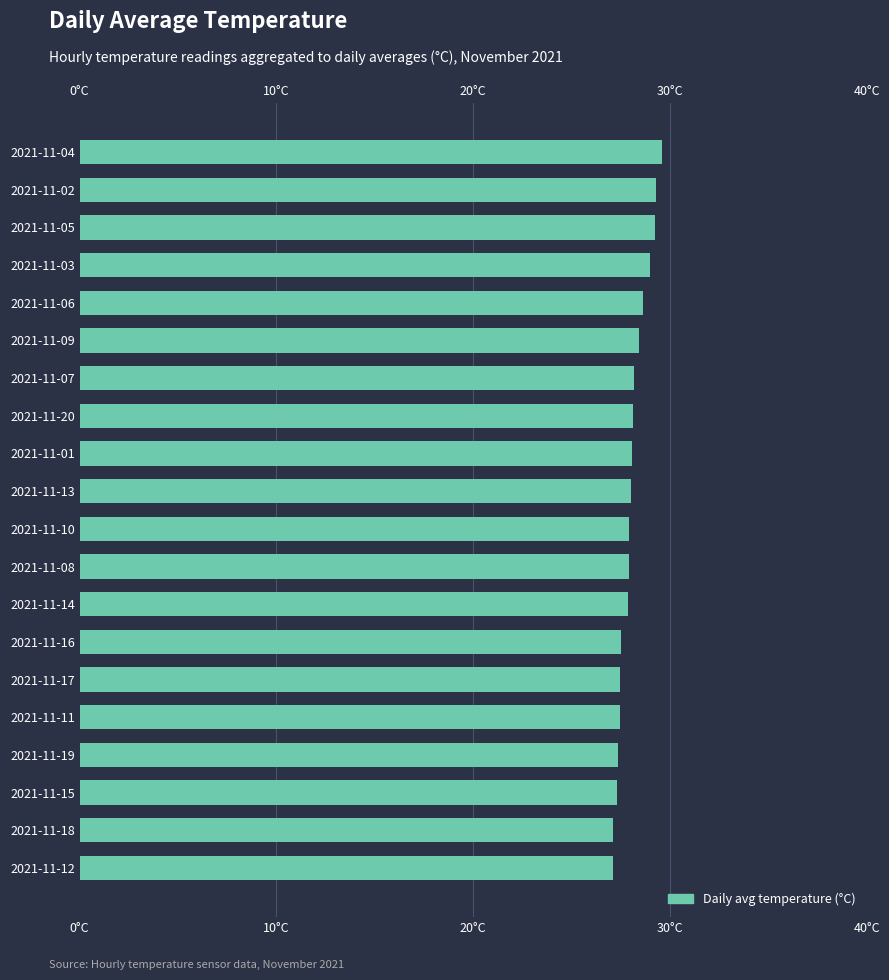

What is the difference between the values at 2021-11-08 and 2021-11-09?

0.6